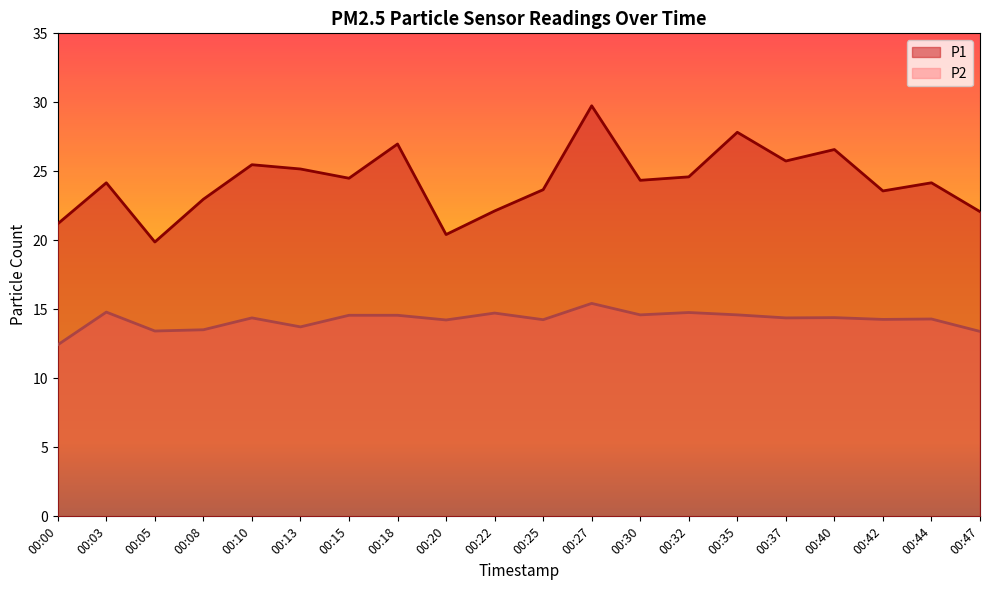

What is the difference between the P1 values at 00:03 and 00:15?

0.3